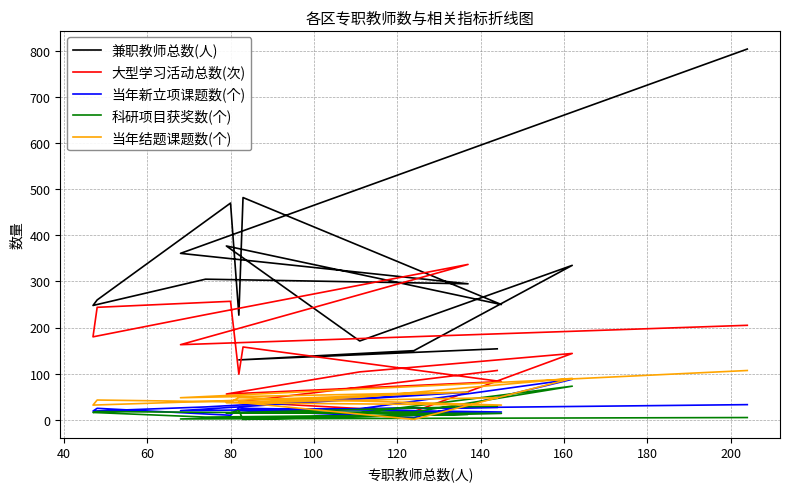

The value of 当年新立项课题数(个) at 80 is 10. True or false?

True